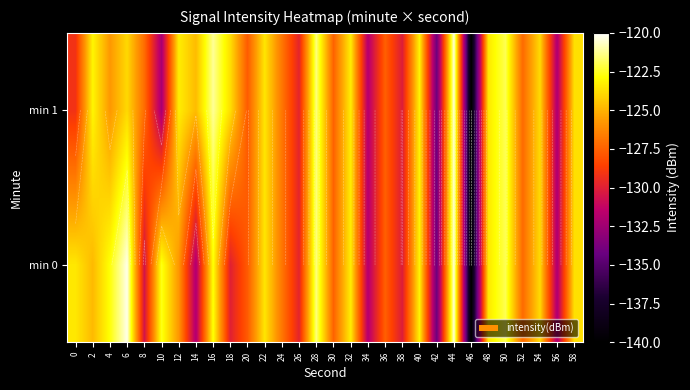

True or false: min 0 has a value of -122.0 at 50.

True